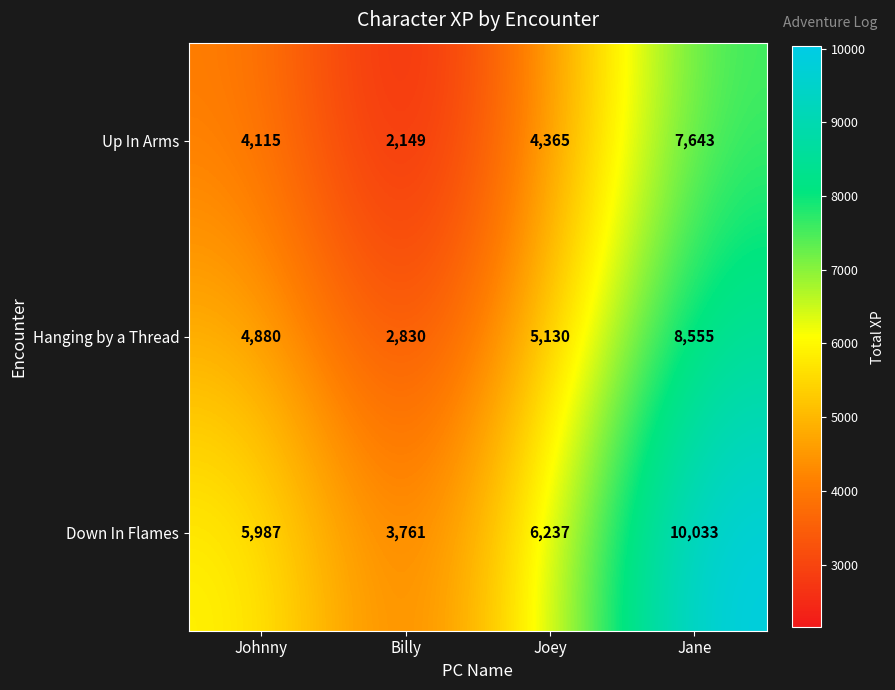

List the labels in order of Hanging by a Thread value, smallest first.

Billy, Johnny, Joey, Jane